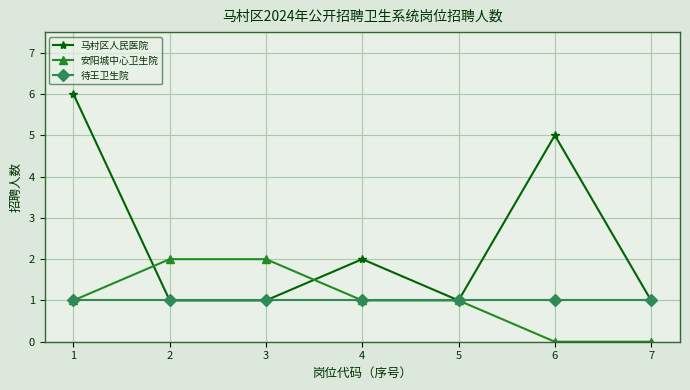

True or false: 马村区人民医院 has more than 0 interior local peaks.

True